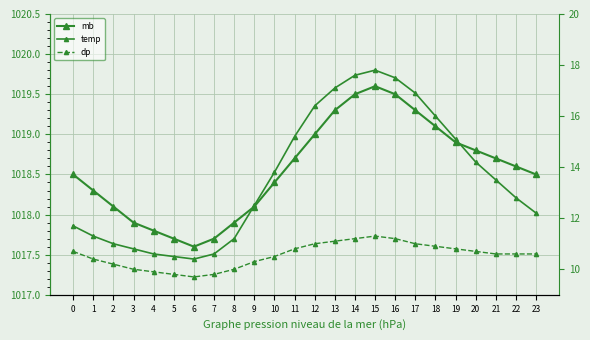

Which series has the widest spread of values?

temp